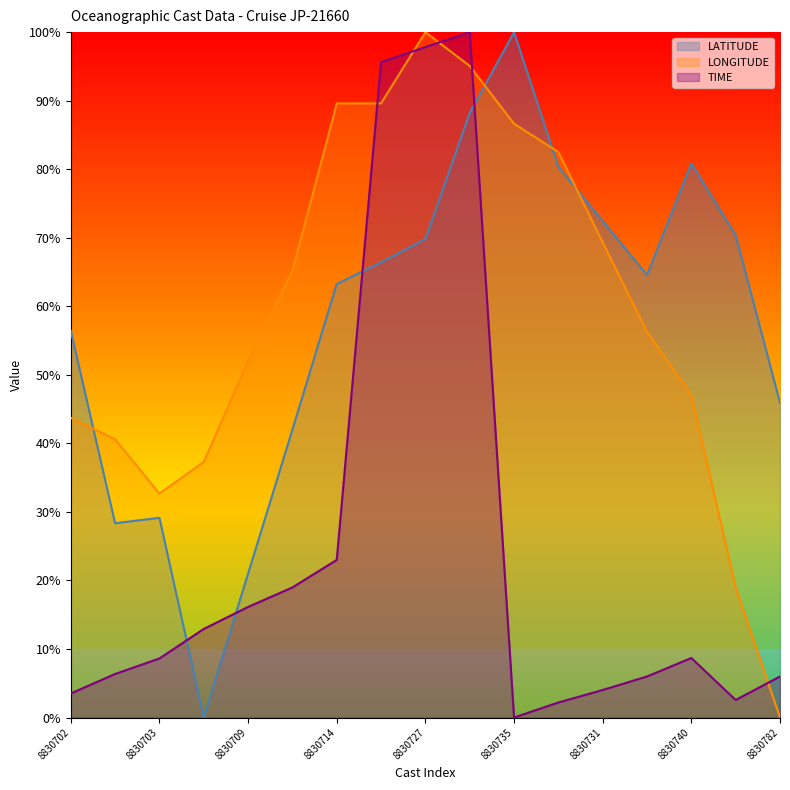

Reading left to right, list all the values displayed in this chart.

LATITUDE: 8830702=0.6	8830705=0.3	8830703=0.3	8830707=0.0	8830709=0.2	8830712=0.4	8830714=0.6	8830725=0.7	8830727=0.7	8830728=0.9	8830735=1.0	8830736=0.8	8830731=0.7	8830739=0.6	8830740=0.8	8830779=0.7	8830782=0.5
LONGITUDE: 8830702=0.4	8830705=0.4	8830703=0.3	8830707=0.4	8830709=0.5	8830712=0.7	8830714=0.9	8830725=0.9	8830727=1.0	8830728=1.0	8830735=0.9	8830736=0.8	8830731=0.7	8830739=0.6	8830740=0.5	8830779=0.2	8830782=0.0
TIME: 8830702=0.0	8830705=0.1	8830703=0.1	8830707=0.1	8830709=0.2	8830712=0.2	8830714=0.2	8830725=1.0	8830727=1.0	8830728=1.0	8830735=0.0	8830736=0.0	8830731=0.0	8830739=0.1	8830740=0.1	8830779=0.0	8830782=0.1